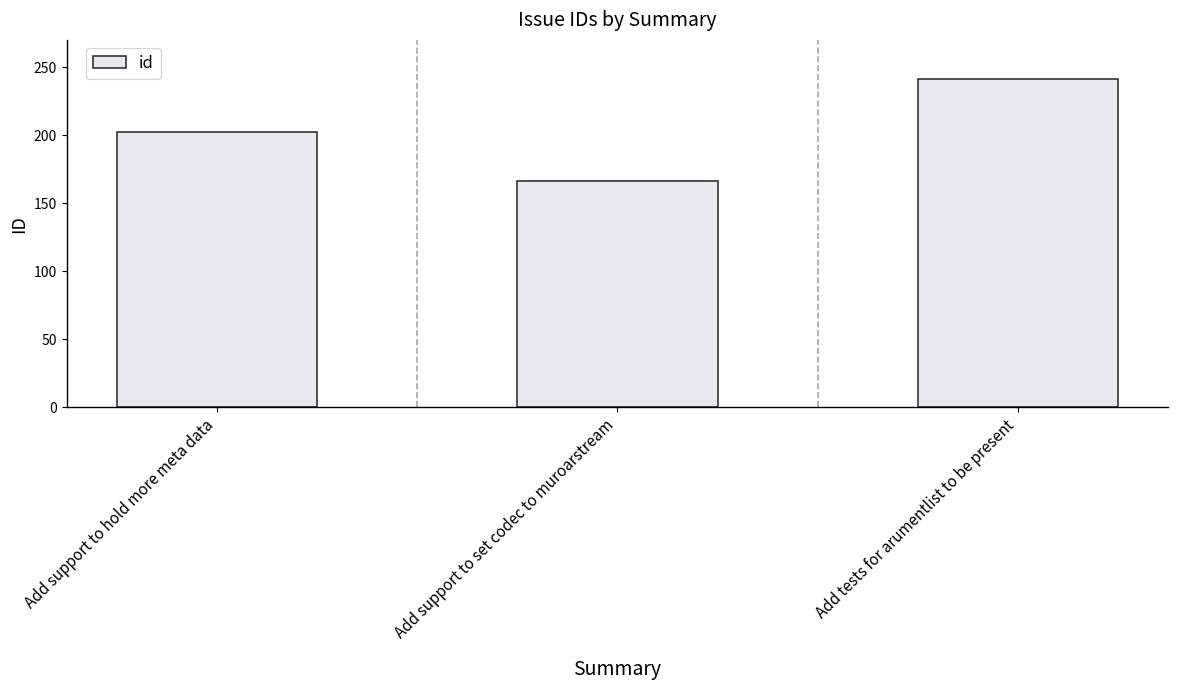

Count the number of data series in this chart.

1